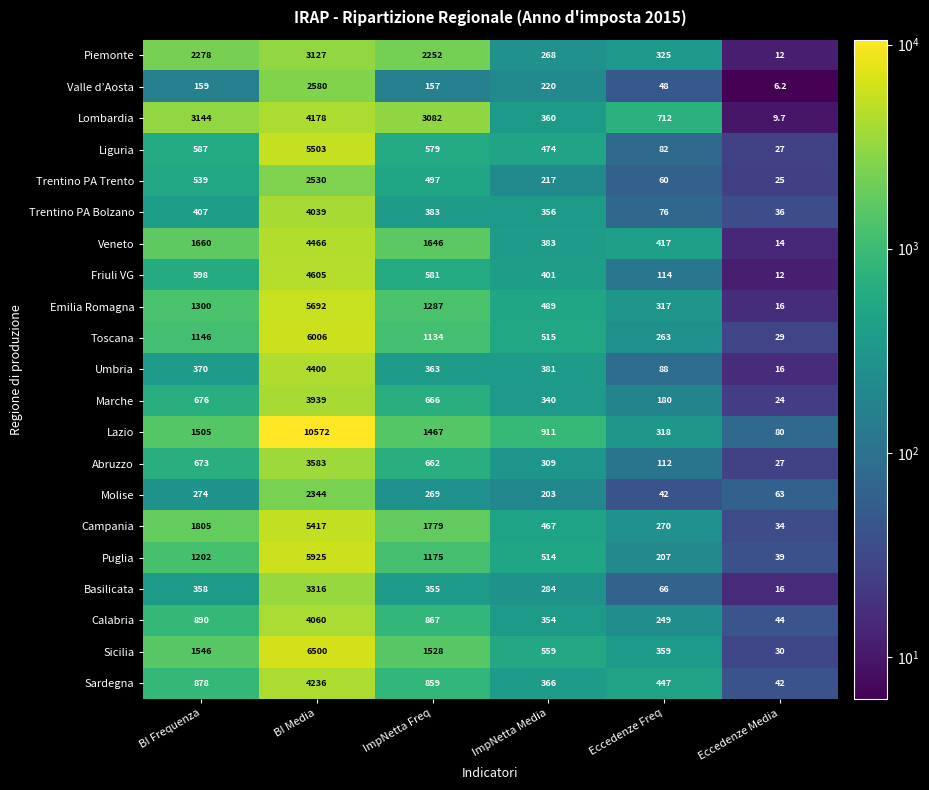

Rank the series at ImpNetta Media from highest to lowest value.

Lazio, Sicilia, Toscana, Puglia, Emilia Romagna, Liguria, Campania, Friuli VG, Veneto, Umbria, Sardegna, Lombardia, Trentino PA Bolzano, Calabria, Marche, Abruzzo, Basilicata, Piemonte, Valle d’Aosta, Trentino PA Trento, Molise